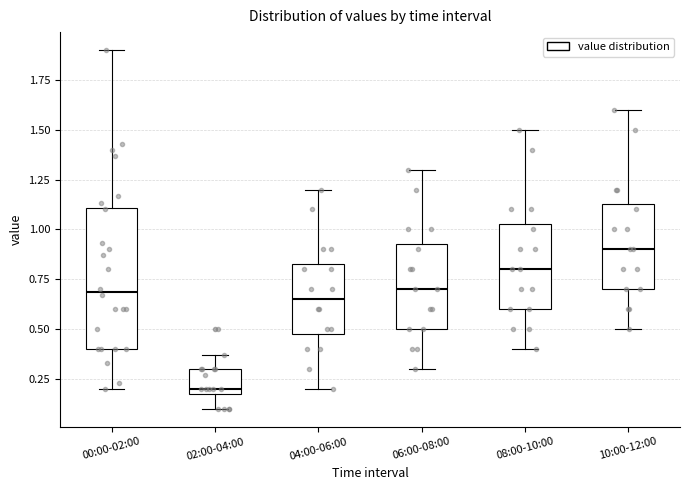

Reading left to right, transcribe this box plot: for each box, give where its median line is, the range the box spans, and where its two whiskers end, as read against the y-axis. The values are not printed on the chart, so give them approximately, as read against the axis.

00:00-02:00: median 0.70, box 0.40 to 1.10, whiskers 0.20 to 1.90
02:00-04:00: median 0.20 (just above the box's lower edge), box 0.20 to 0.30, whiskers 0.10 to 0.35
04:00-06:00: median 0.65, box 0.50 to 0.85, whiskers 0.20 to 1.20
06:00-08:00: median 0.70, box 0.50 to 0.95, whiskers 0.30 to 1.30
08:00-10:00: median 0.80, box 0.60 to 1.05, whiskers 0.40 to 1.50
10:00-12:00: median 0.90, box 0.70 to 1.15, whiskers 0.50 to 1.60